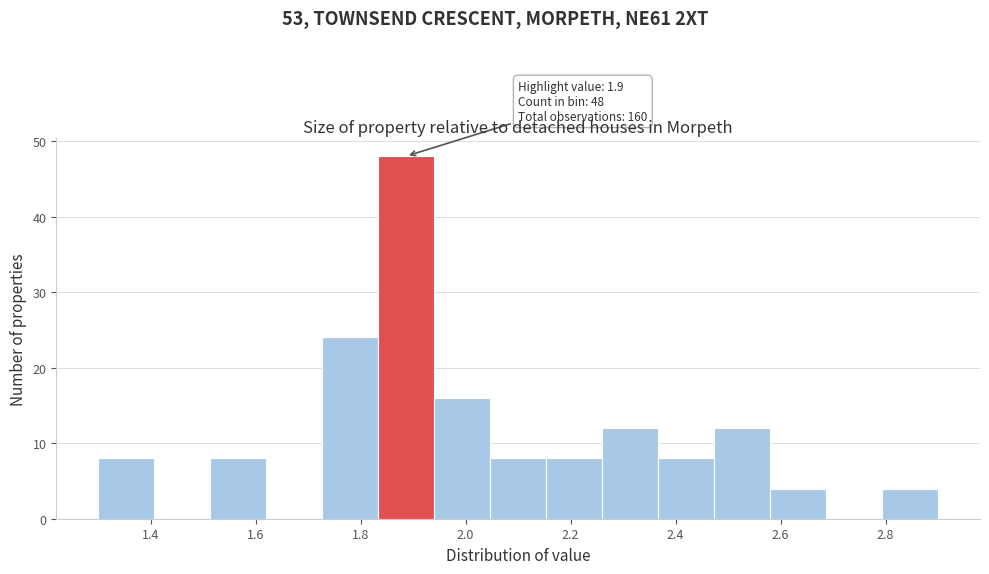

Which range on the x-axis has the tallest bar?

1.84 to 1.94